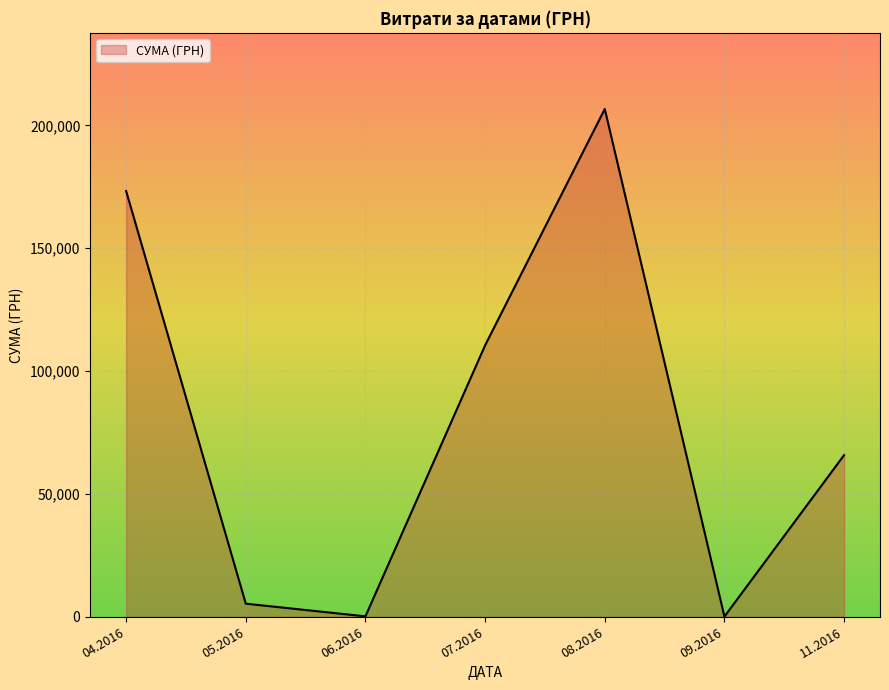

What is the greatest value displayed?

206631.6